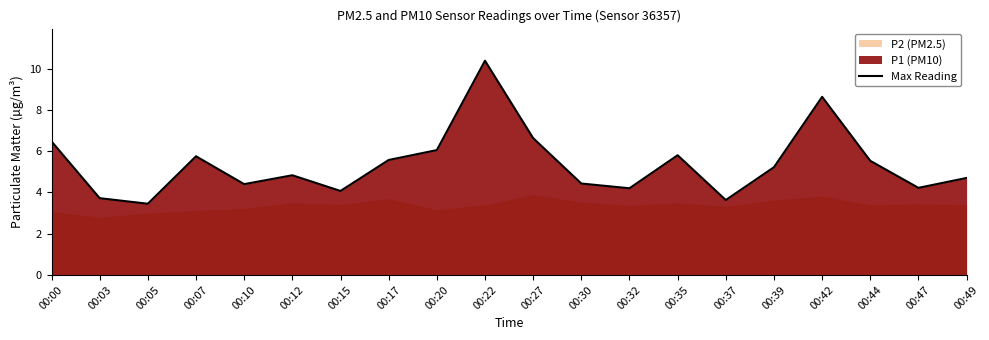

What is the change in value from 00:27 to 00:44?

-1.1